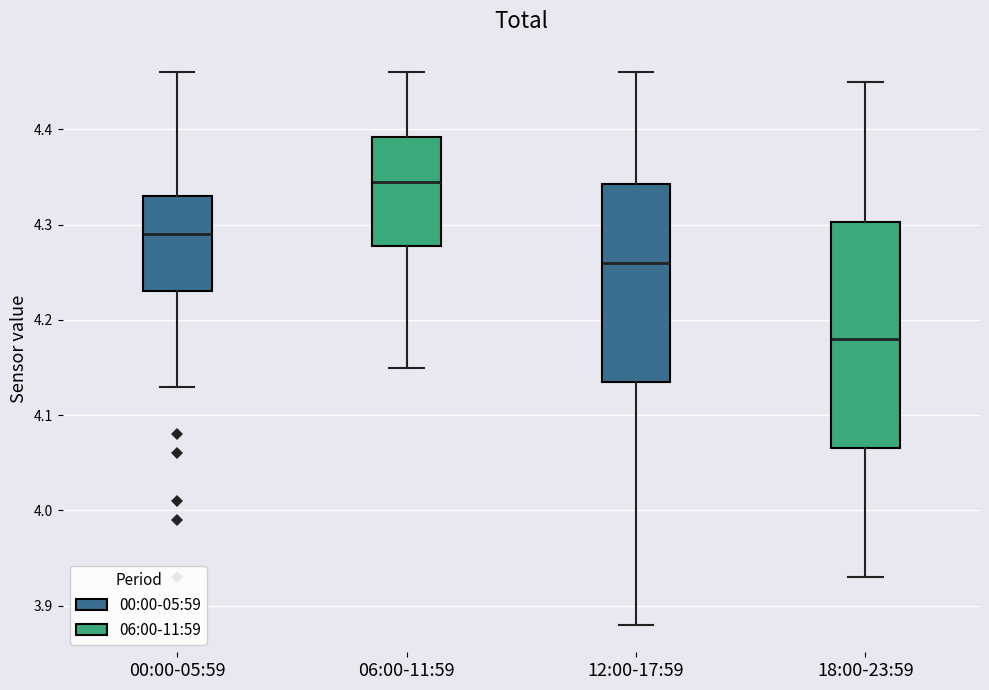

Where does the lower whisker of the box for 06:00-11:59 end on the y-axis? The values are not printed on the chart, so give them approximately, as read against the axis.

4.15